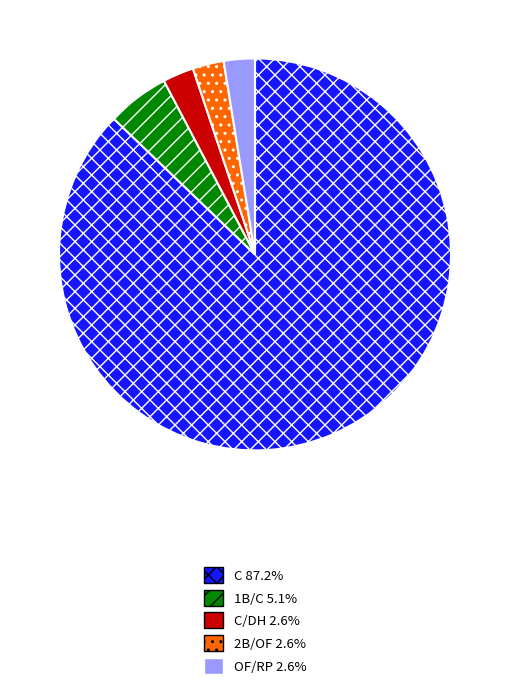

Is there any slice that represents more than half of the pie?

Yes